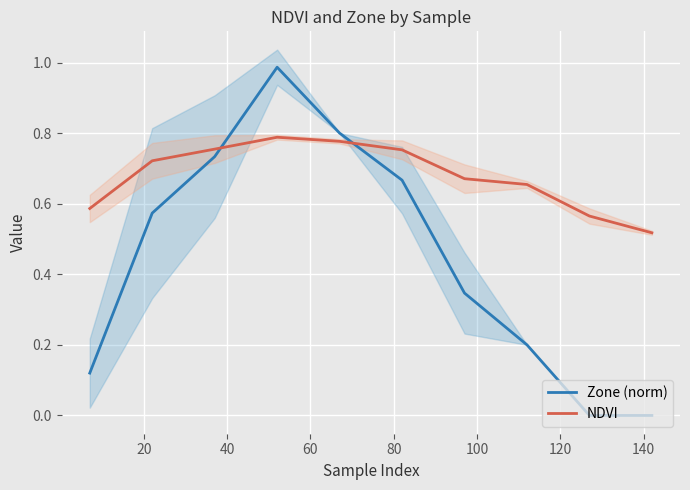

Is this an area chart (filled region under the line)?

No